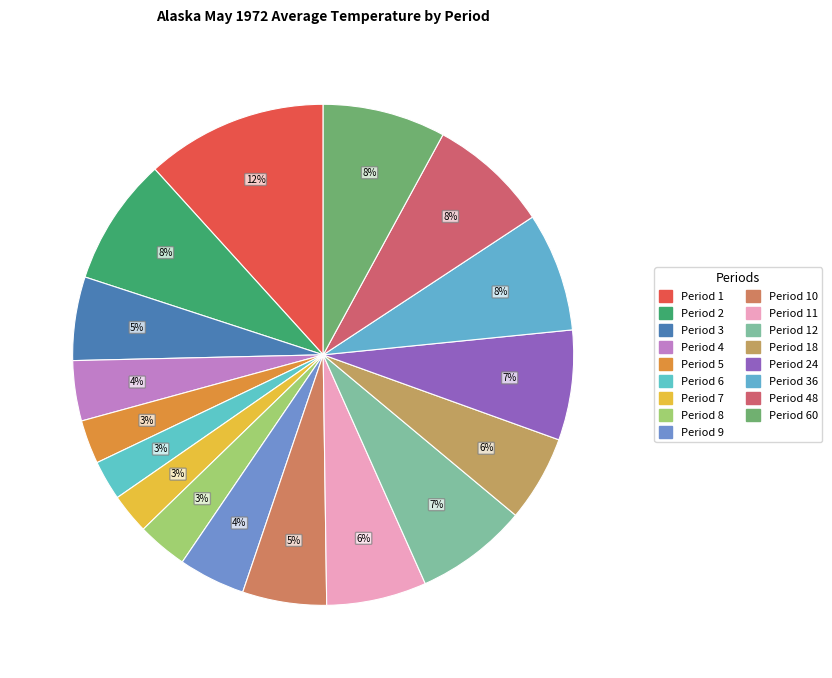

True or false: Period 8 accounts for 15% of the total.

False